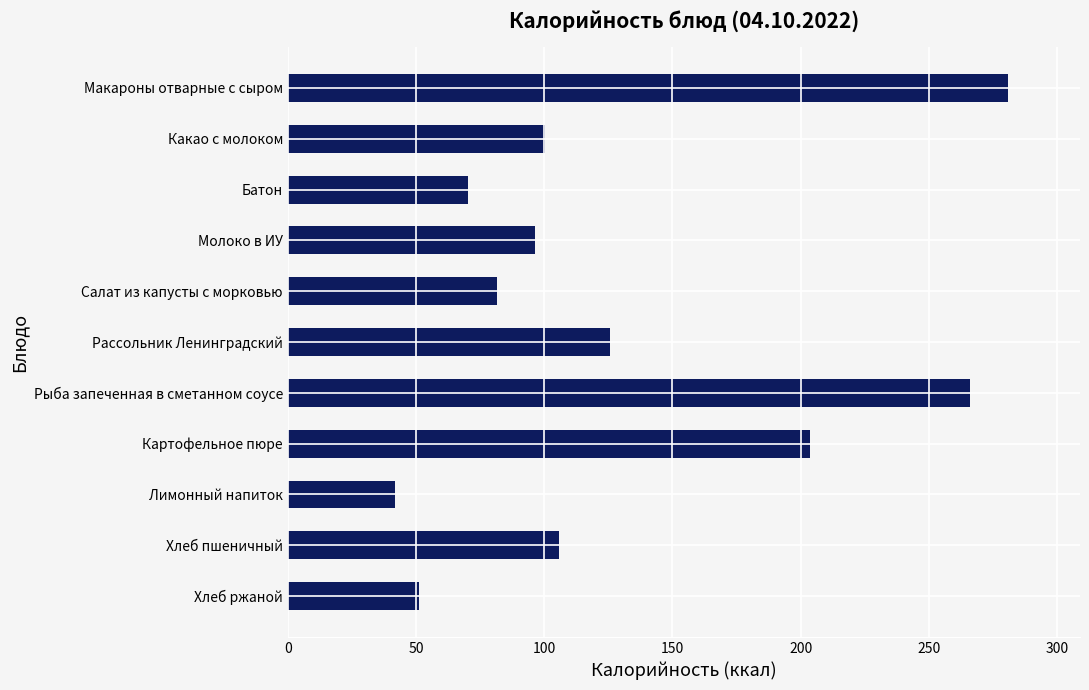

How many data points does each series have?

11